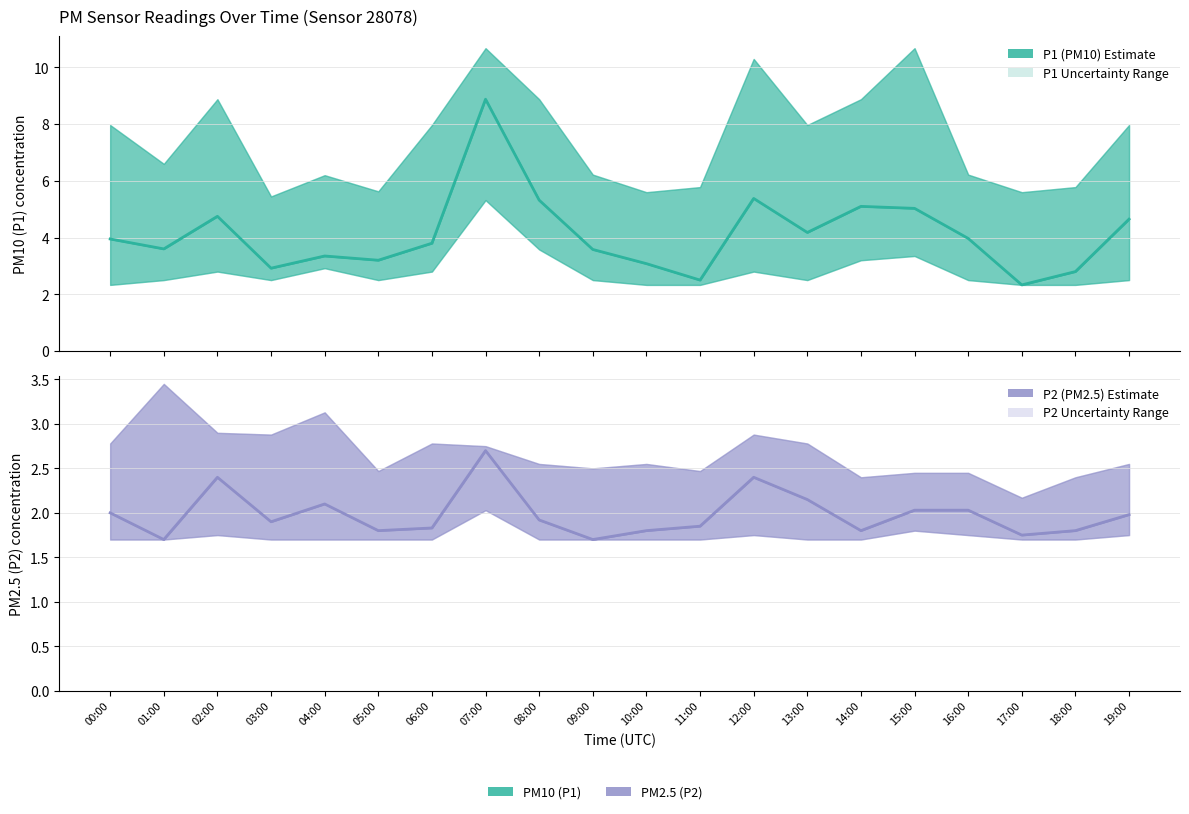

Reading right to left, extract all data points from this chart.

P1 (PM10) Estimate: 19:00=4.7	18:00=2.8	17:00=2.3	16:00=4.0	15:00=5.0	14:00=5.1	13:00=4.2	12:00=5.4	11:00=2.5	10:00=3.1	09:00=3.6	08:00=5.3	07:00=8.9	06:00=3.8	05:00=3.2	04:00=3.4	03:00=2.9	02:00=4.8	01:00=3.6	00:00=4.0
P2 (PM2.5) Estimate: 19:00=2.0	18:00=1.8	17:00=1.8	16:00=2.0	15:00=2.0	14:00=1.8	13:00=2.1	12:00=2.4	11:00=1.9	10:00=1.8	09:00=1.7	08:00=1.9	07:00=2.7	06:00=1.8	05:00=1.8	04:00=2.1	03:00=1.9	02:00=2.4	01:00=1.7	00:00=2.0